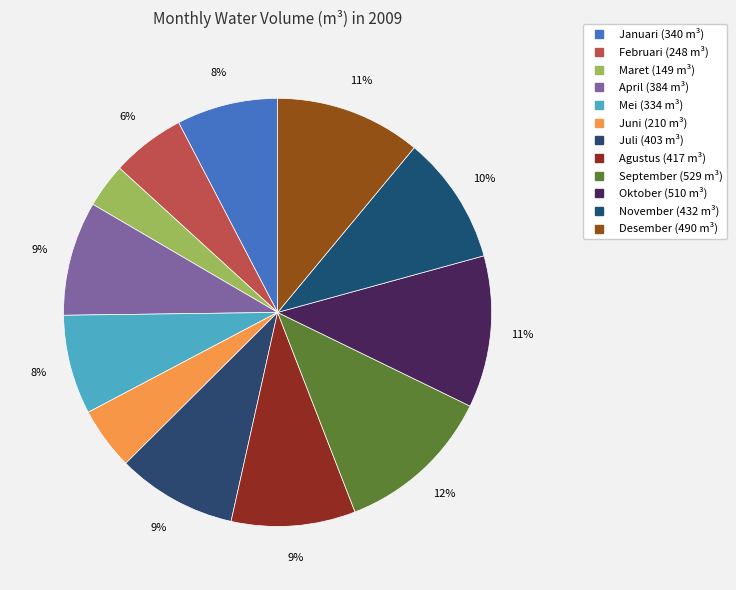

How many slices are in this pie chart?

12